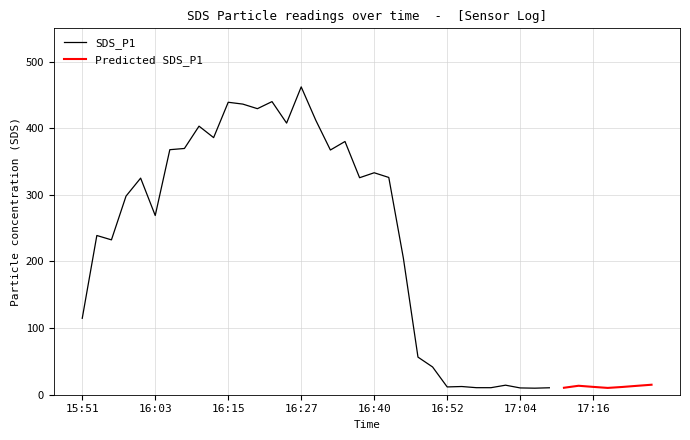

How many series are shown in this chart?

2